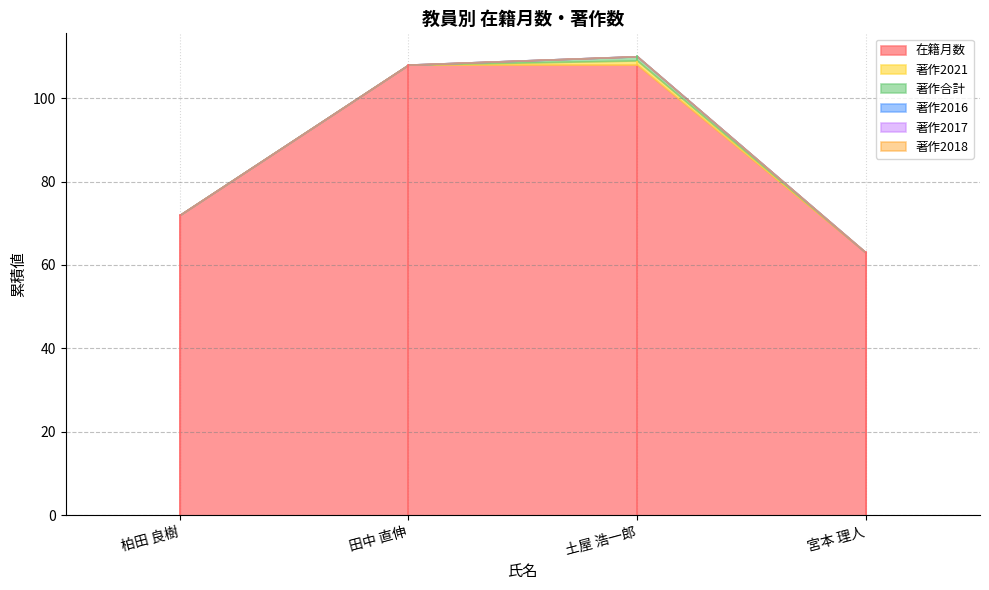

Does the chart display data point markers on the line(s)?

No